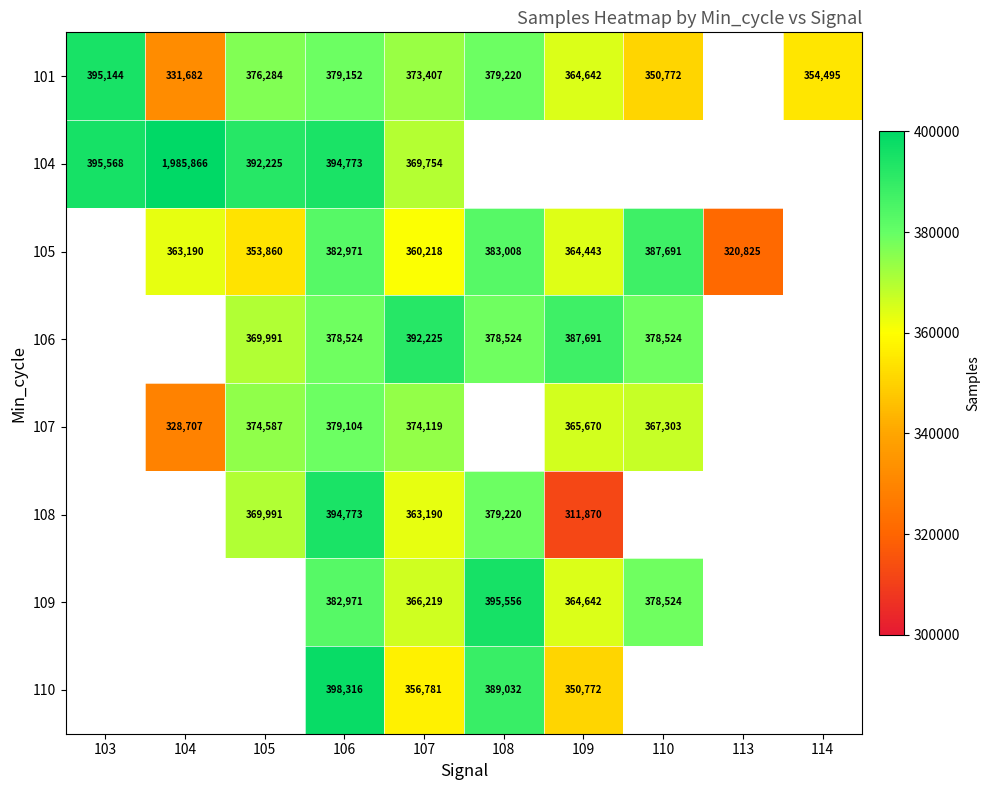

At how many categories does at least one series exceed 868502?

1